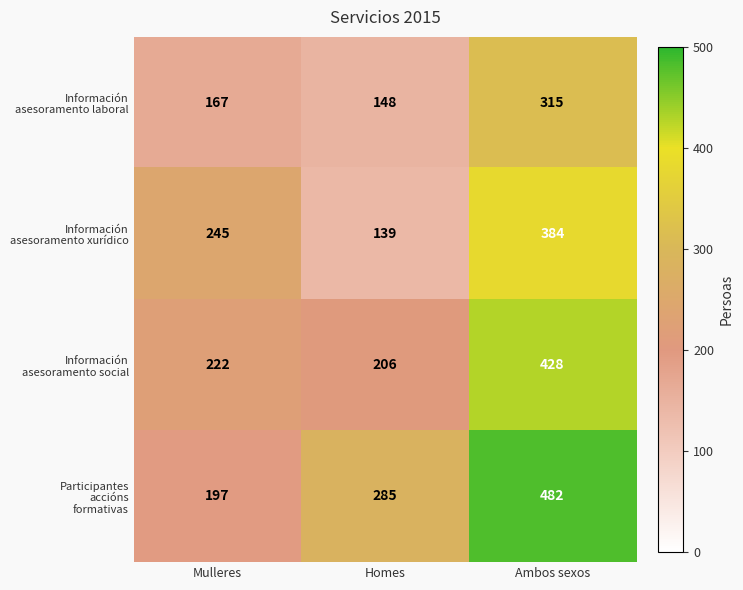

At which category does the chart reach its peak across all series?

Ambos sexos